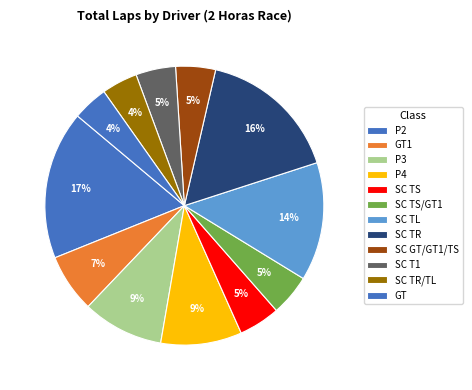

Count the number of slices in the pie.

12